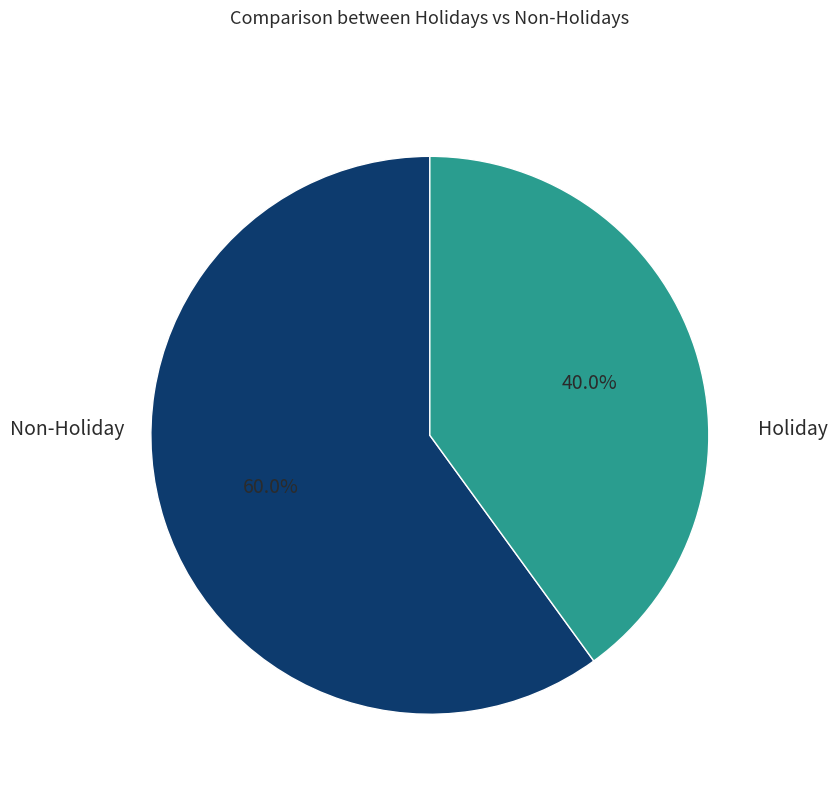

Is there any slice that represents more than half of the pie?

Yes